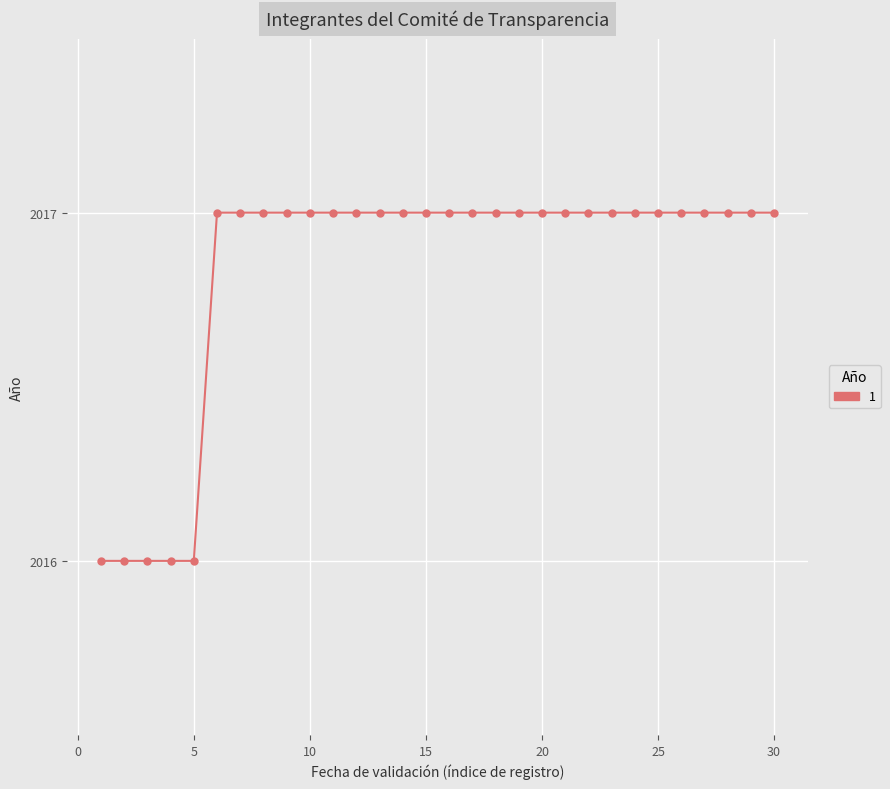

What is the sum of all values?

60505